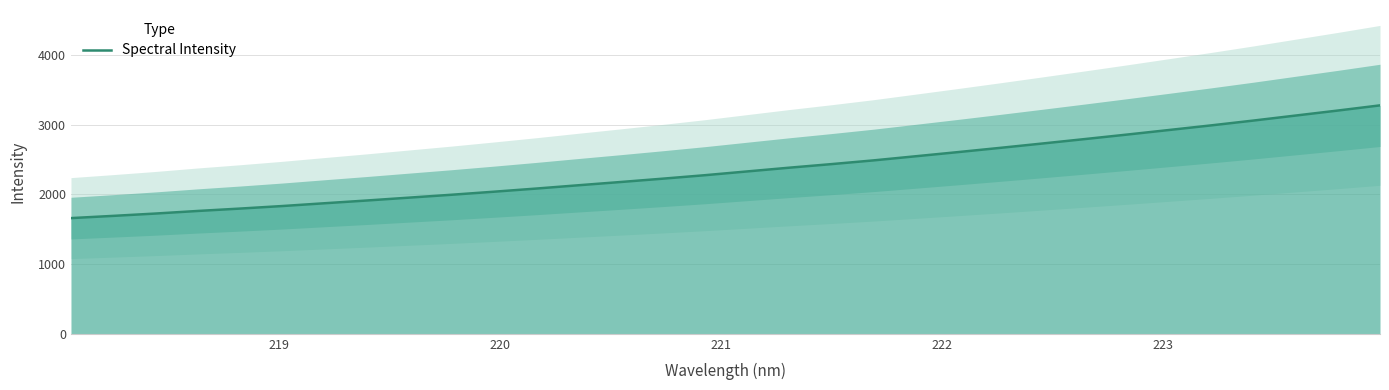

True or false: the data has more than 0 interior local peaks.

False